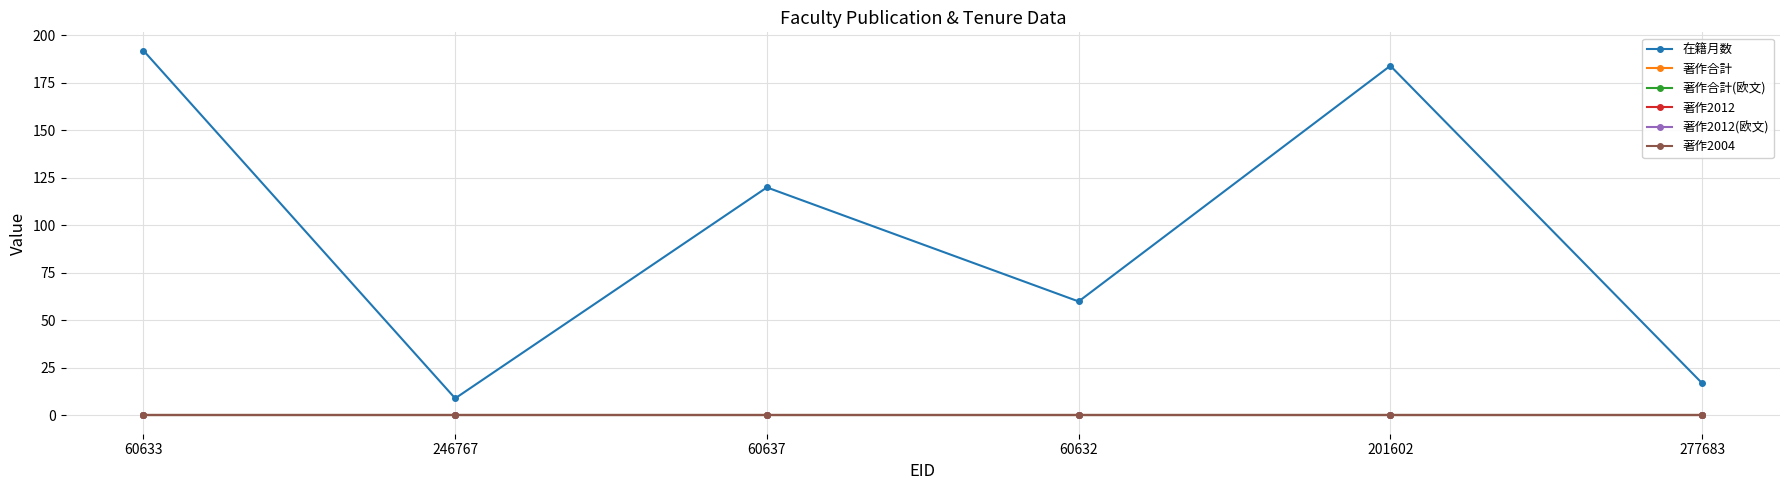

Reading left to right, transcribe all the data shown in this chart.

在籍月数: 192	9	120	60	184	17
著作合計: 0	0	0	0	0	0
著作合計(欧文): 0	0	0	0	0	0
著作2012: 0	0	0	0	0	0
著作2012(欧文): 0	0	0	0	0	0
著作2004: 0	0	0	0	0	0